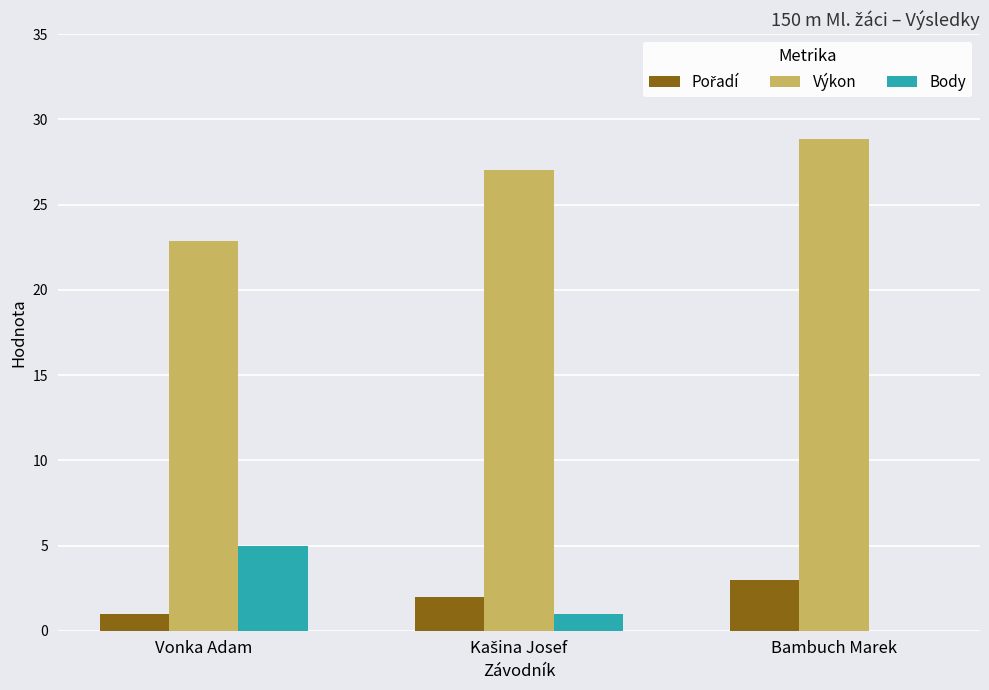

What value does the Výkon series have at Vonka Adam?

22.8